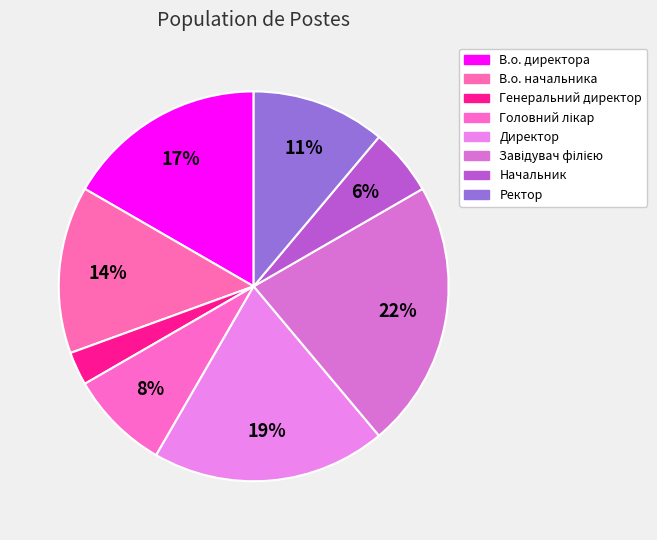

What percentage do Головний лікар and Директор together represent?

27.8%